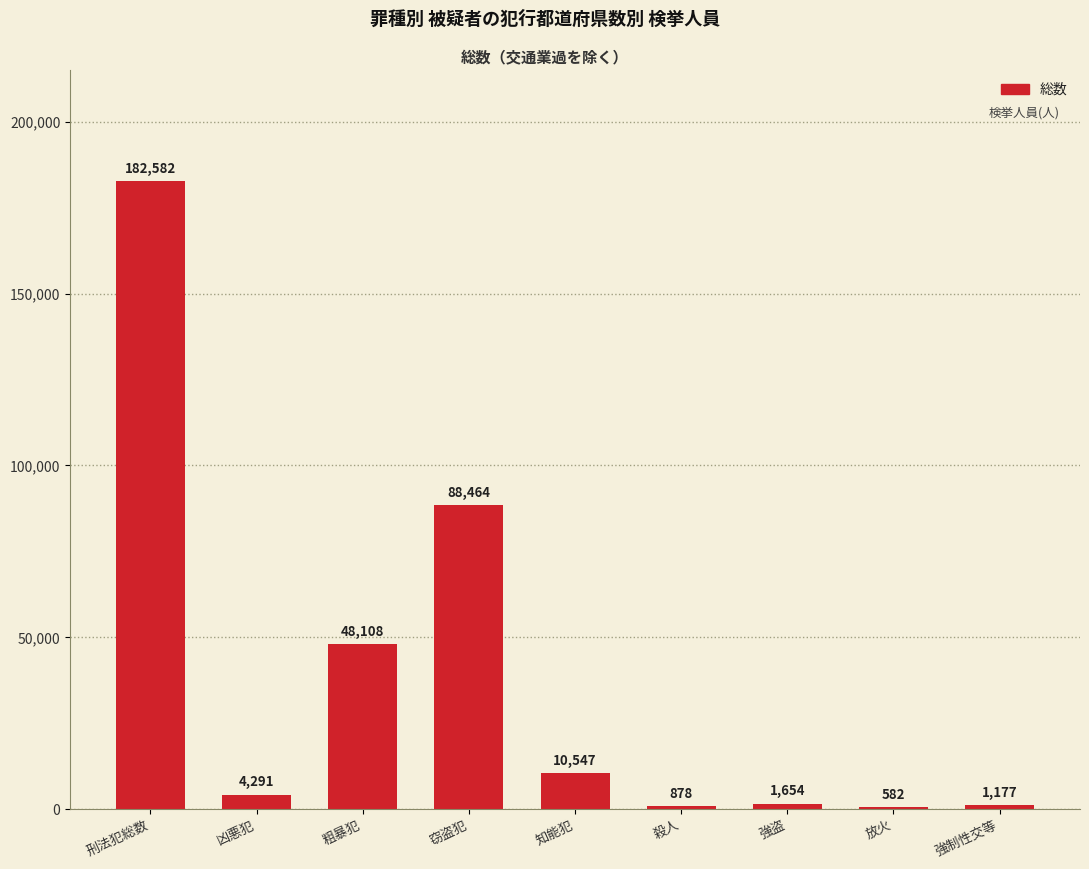

At which label is the value closest to 91582?

窃盗犯